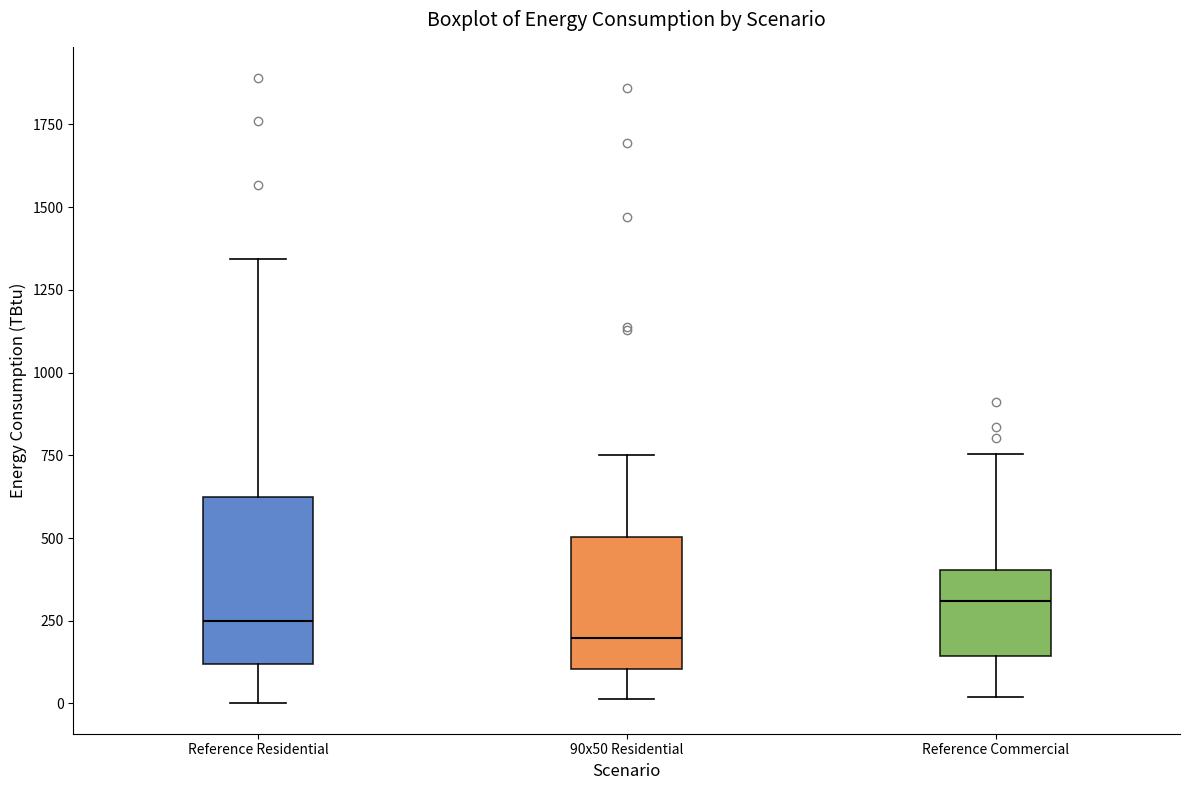

Where does the median line of the box for 90x50 Residential sit on the y-axis? The values are not printed on the chart, so give them approximately, as read against the axis.

200